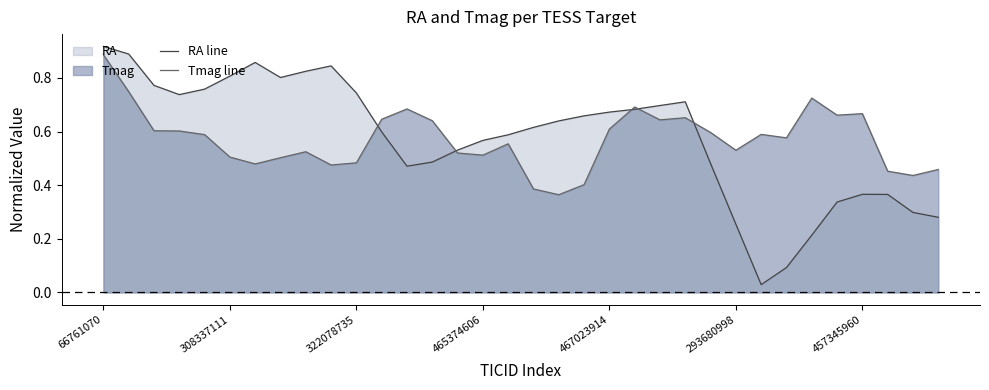

At how many categories does at least one series exceed 0?

34